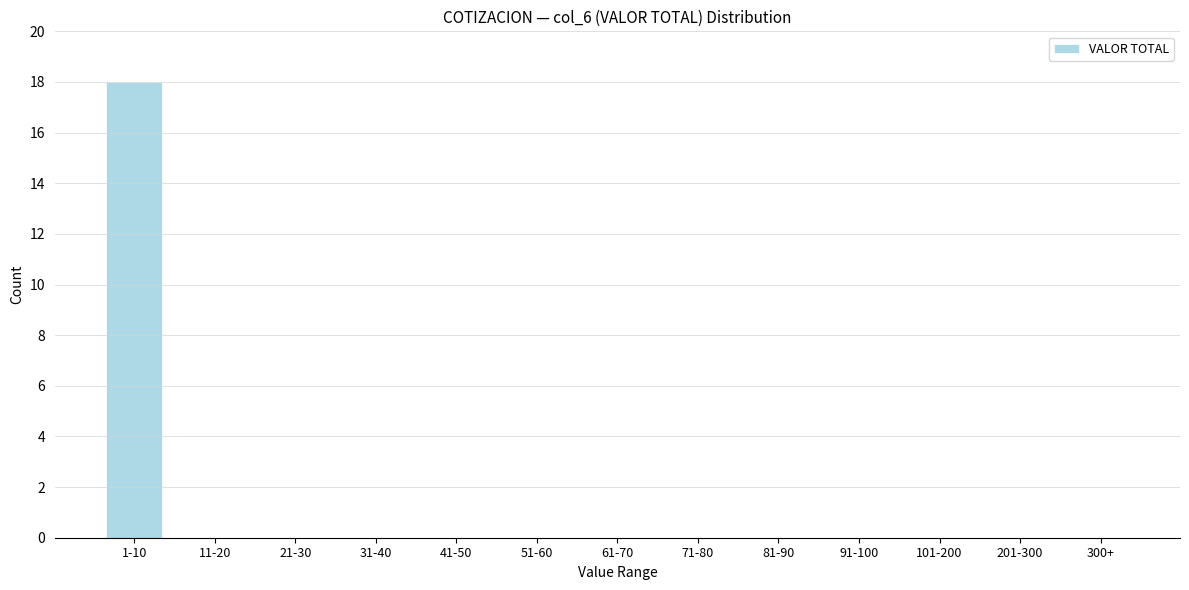

Reading left to right, transcribe all the data shown in this chart.

1-10=18	11-20=0	21-30=0	31-40=0	41-50=0	51-60=0	61-70=0	71-80=0	81-90=0	91-100=0	101-200=0	201-300=0	300+=0